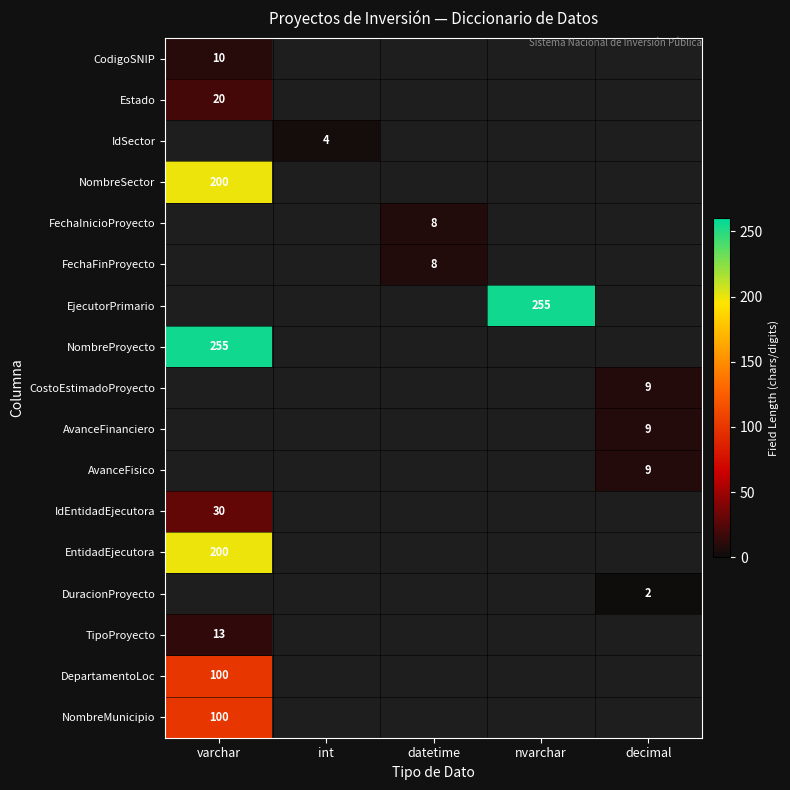

What is the greatest value displayed?

255.0